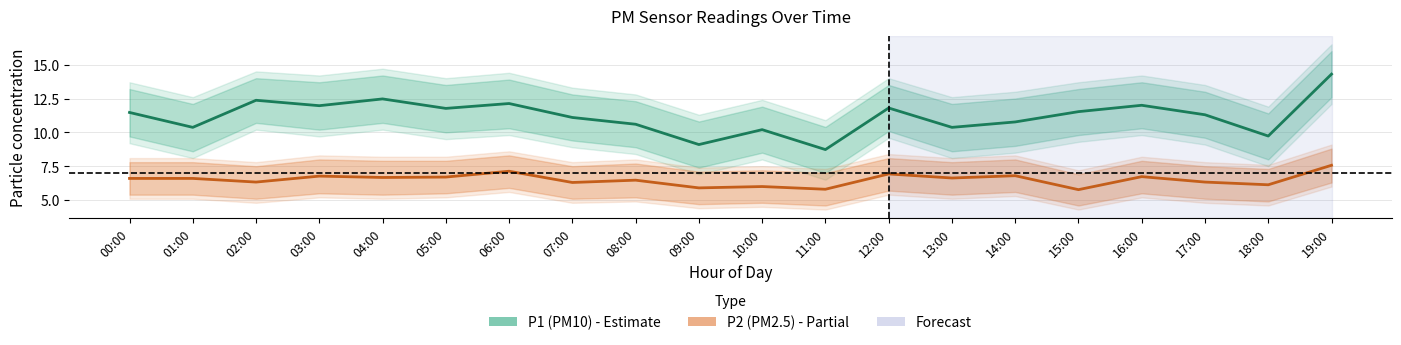

What is the average value of the P2 (PM2.5) series?

6.5